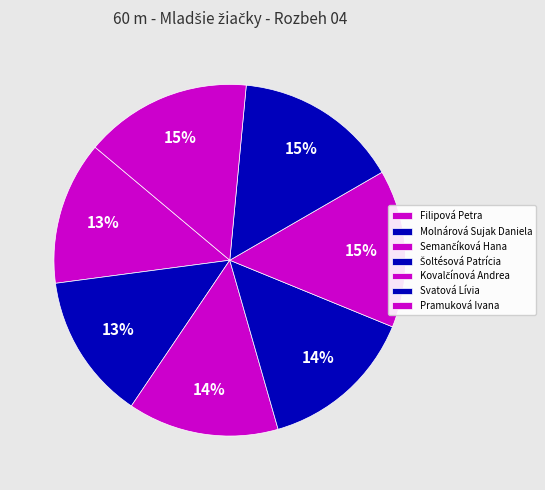

Is there a majority slice in this chart?

No